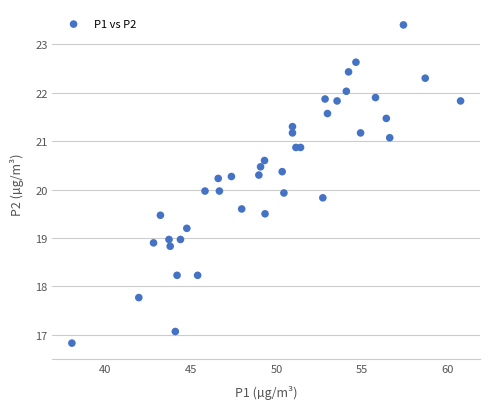

What is the range of X values (max minus min)?

22.7